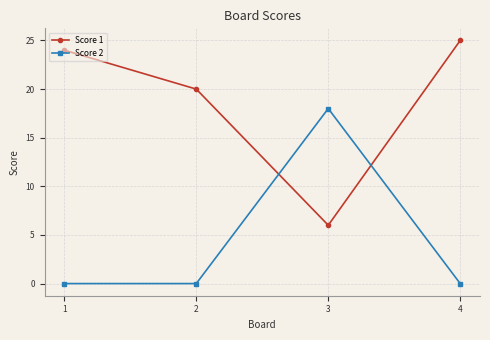

At how many categories does at least one series exceed 0?

4